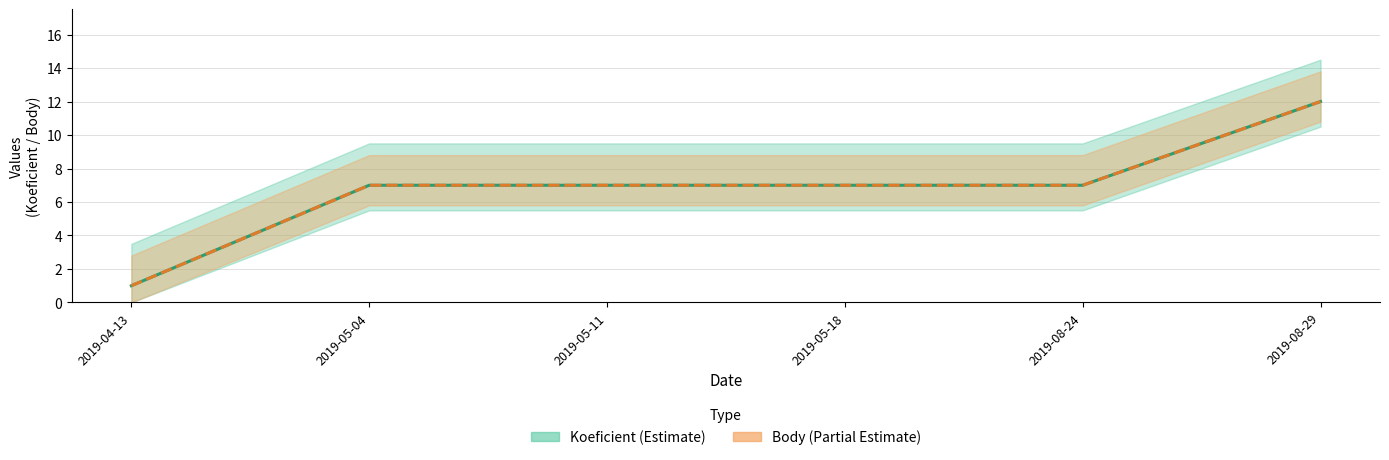

How many distinct data groups are displayed?

2